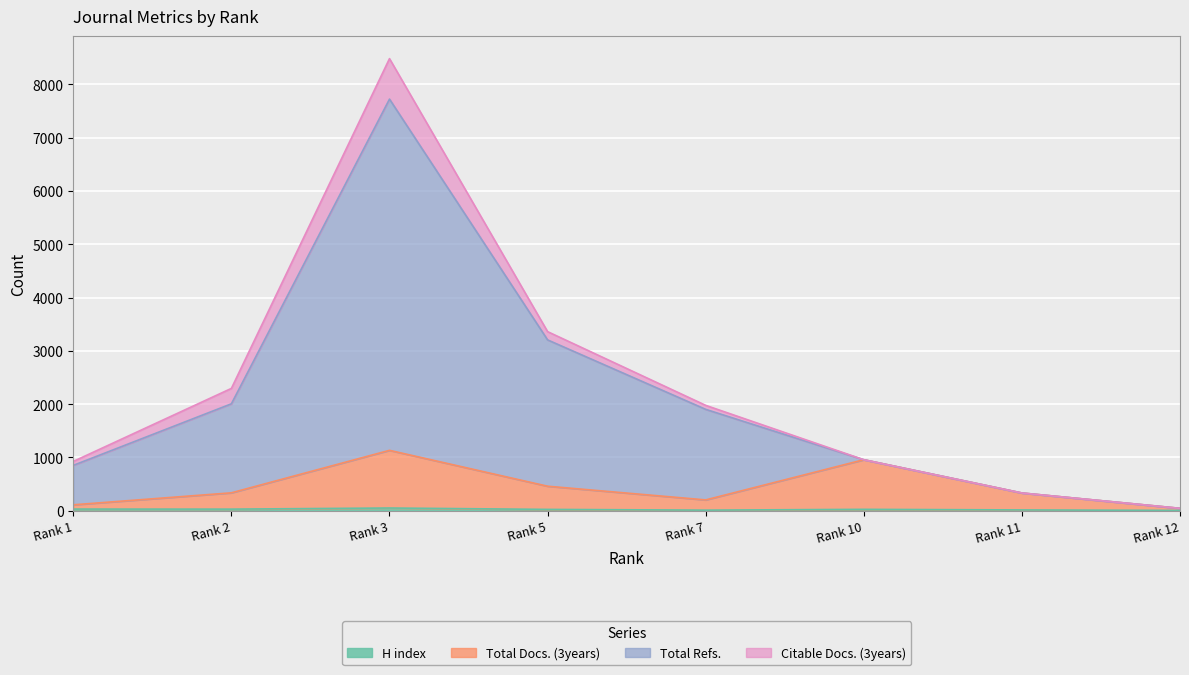

How many interior local valleys does the Total Docs. (3years) series have?

1